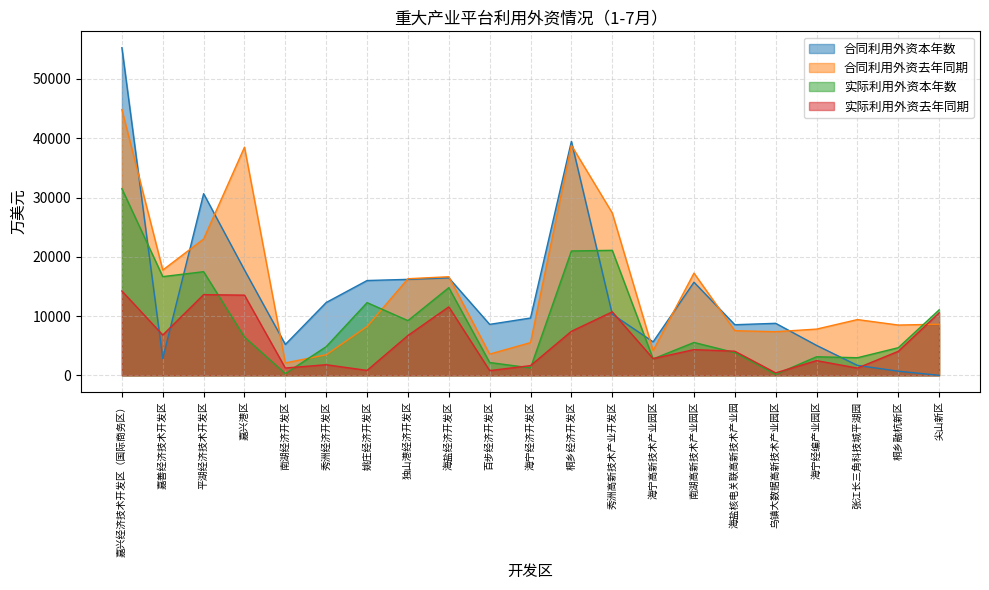

What is the total value across all series at 乌镇大数据高新技术产业园区?

16721.3